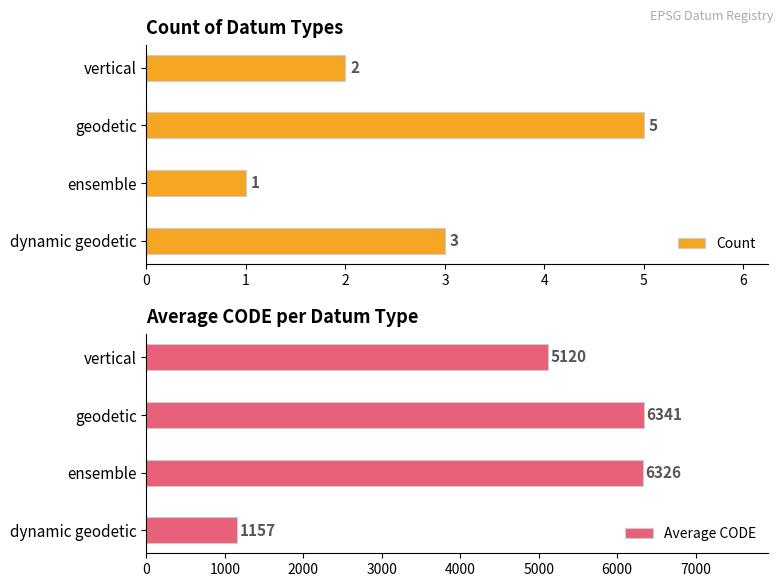

What is the difference between the maximum and second lowest values in the Count series?

3